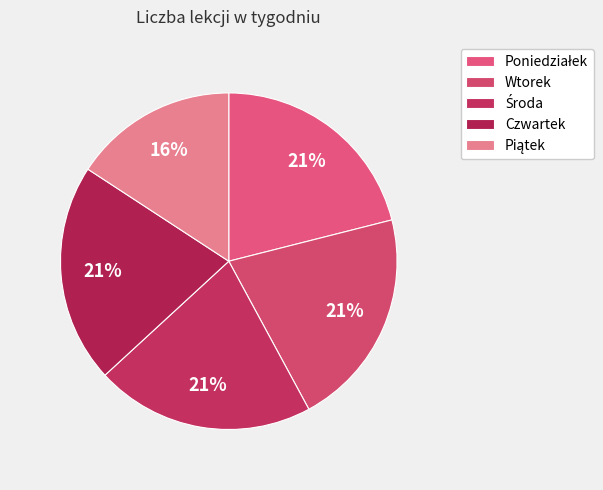

Between Poniedziałek and Piątek, which is larger?

Poniedziałek